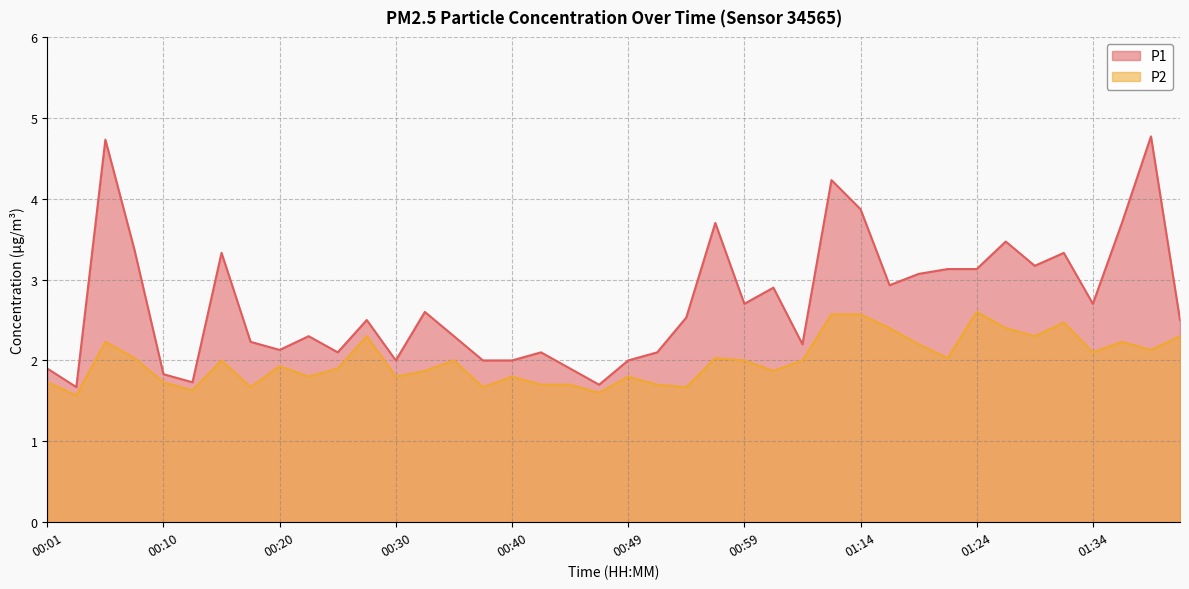

Reading left to right, list all the values displayed in this chart.

P1: 00:01=1.9	00:03=1.7	00:06=4.7	00:08=3.4	00:10=1.8	00:13=1.7	00:15=3.3	00:18=2.2	00:20=2.1	00:23=2.3	00:25=2.1	00:27=2.5	00:30=2.0	00:32=2.6	00:35=2.3	00:37=2.0	00:40=2.0	00:42=2.1	00:44=1.9	00:47=1.7	00:49=2.0	00:52=2.1	00:54=2.5	00:57=3.7	00:59=2.7	01:01=2.9	01:04=2.2	01:12=4.2	01:14=3.9	01:17=2.9	01:19=3.1	01:22=3.1	01:24=3.1	01:26=3.5	01:29=3.2	01:31=3.3	01:34=2.7	01:39=3.7	01:41=4.8	01:44=2.5
P2: 00:01=1.7	00:03=1.6	00:06=2.2	00:08=2.0	00:10=1.7	00:13=1.6	00:15=2.0	00:18=1.7	00:20=1.9	00:23=1.8	00:25=1.9	00:27=2.3	00:30=1.8	00:32=1.9	00:35=2.0	00:37=1.7	00:40=1.8	00:42=1.7	00:44=1.7	00:47=1.6	00:49=1.8	00:52=1.7	00:54=1.7	00:57=2.0	00:59=2.0	01:01=1.9	01:04=2.0	01:12=2.6	01:14=2.6	01:17=2.4	01:19=2.2	01:22=2.0	01:24=2.6	01:26=2.4	01:29=2.3	01:31=2.5	01:34=2.1	01:39=2.2	01:41=2.1	01:44=2.3